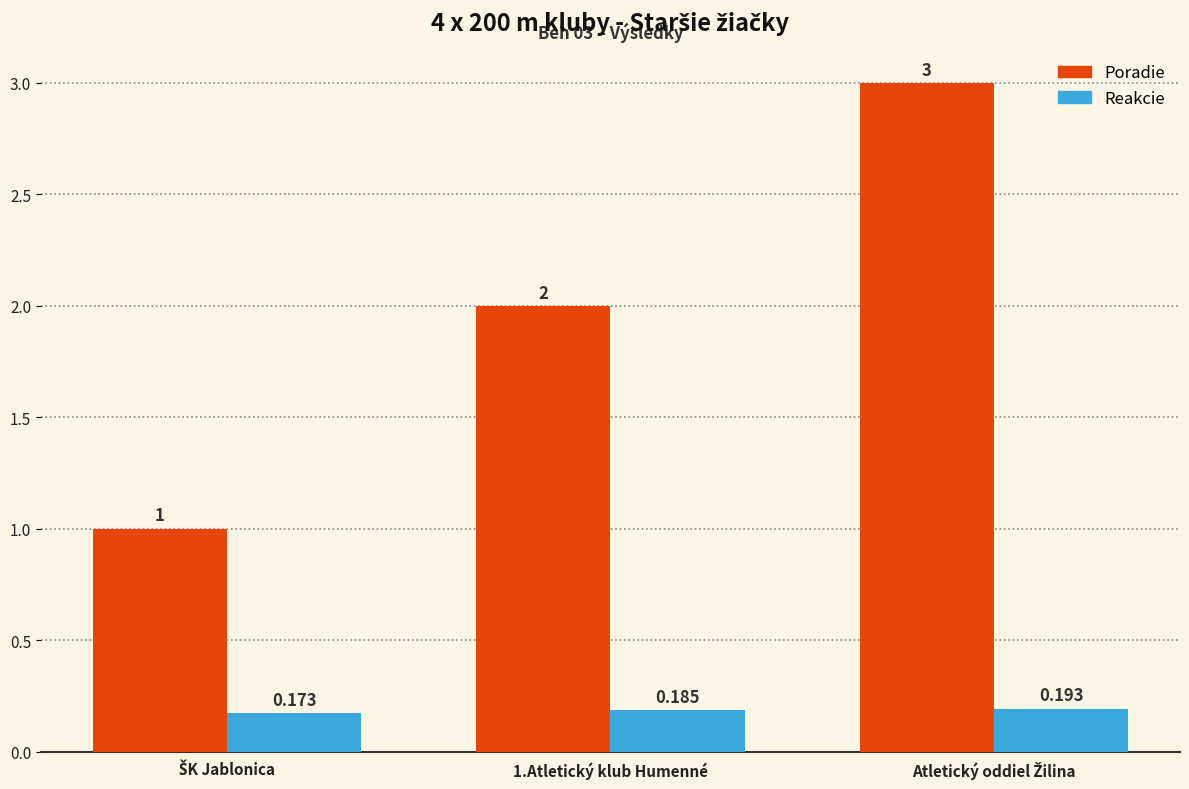

Rank the series by their average value, from highest to lowest.

Poradie, Reakcie